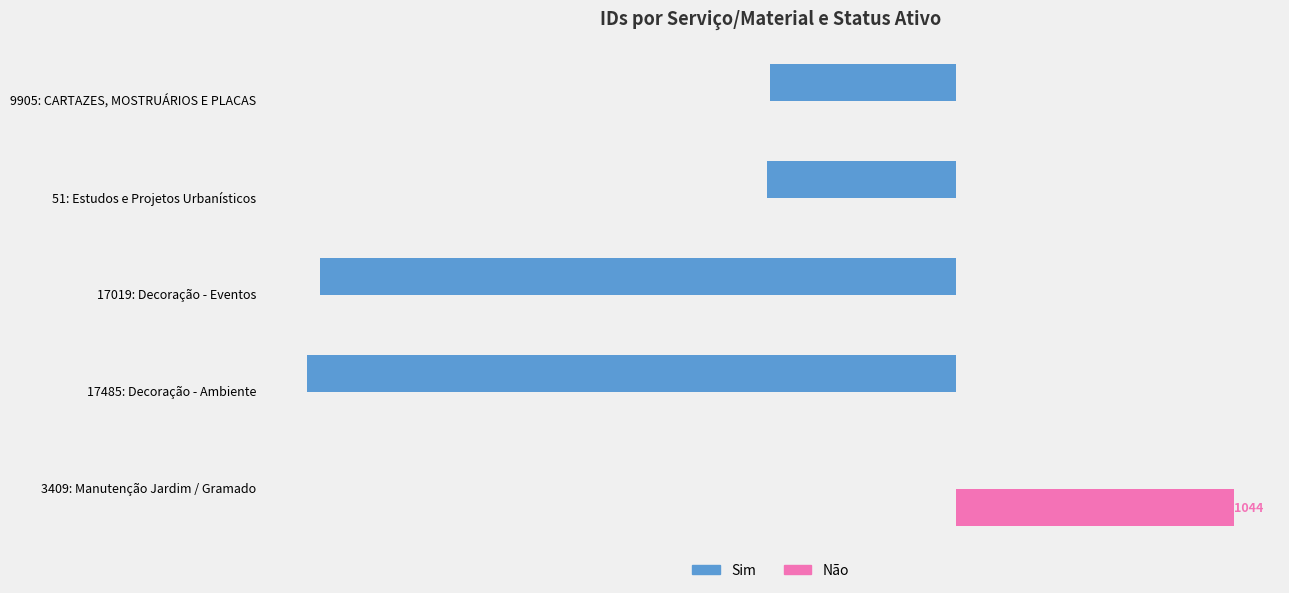

What are all the series names shown in the legend?

Sim, Não